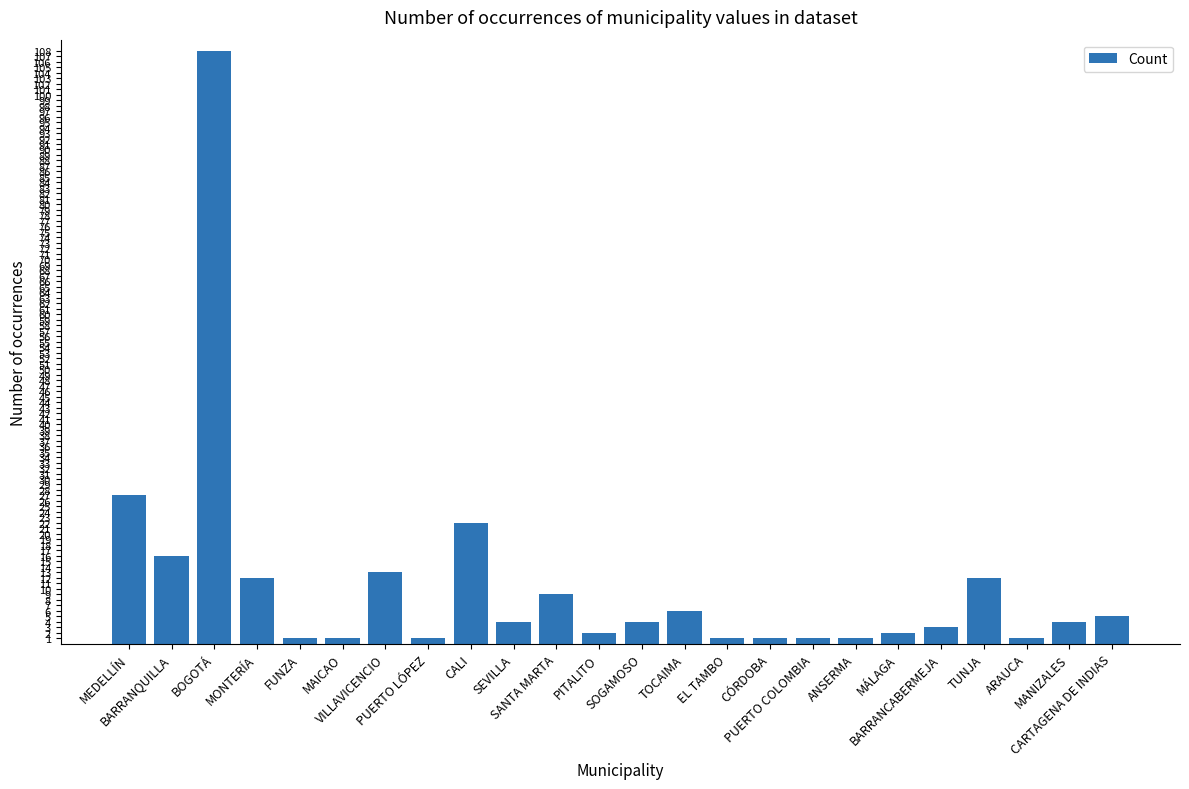

True or false: the data shows 9 at SANTA MARTA.

True